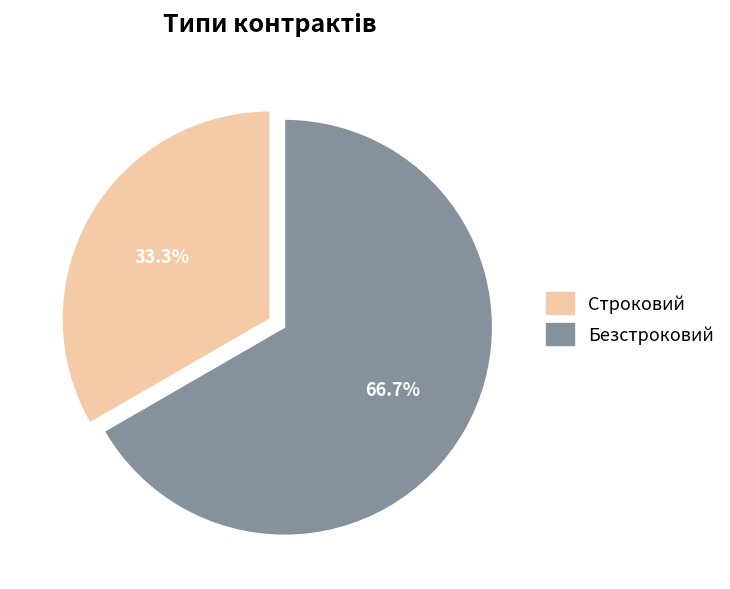

Is the sum of Безстроковий and Строковий greater than half?

Yes